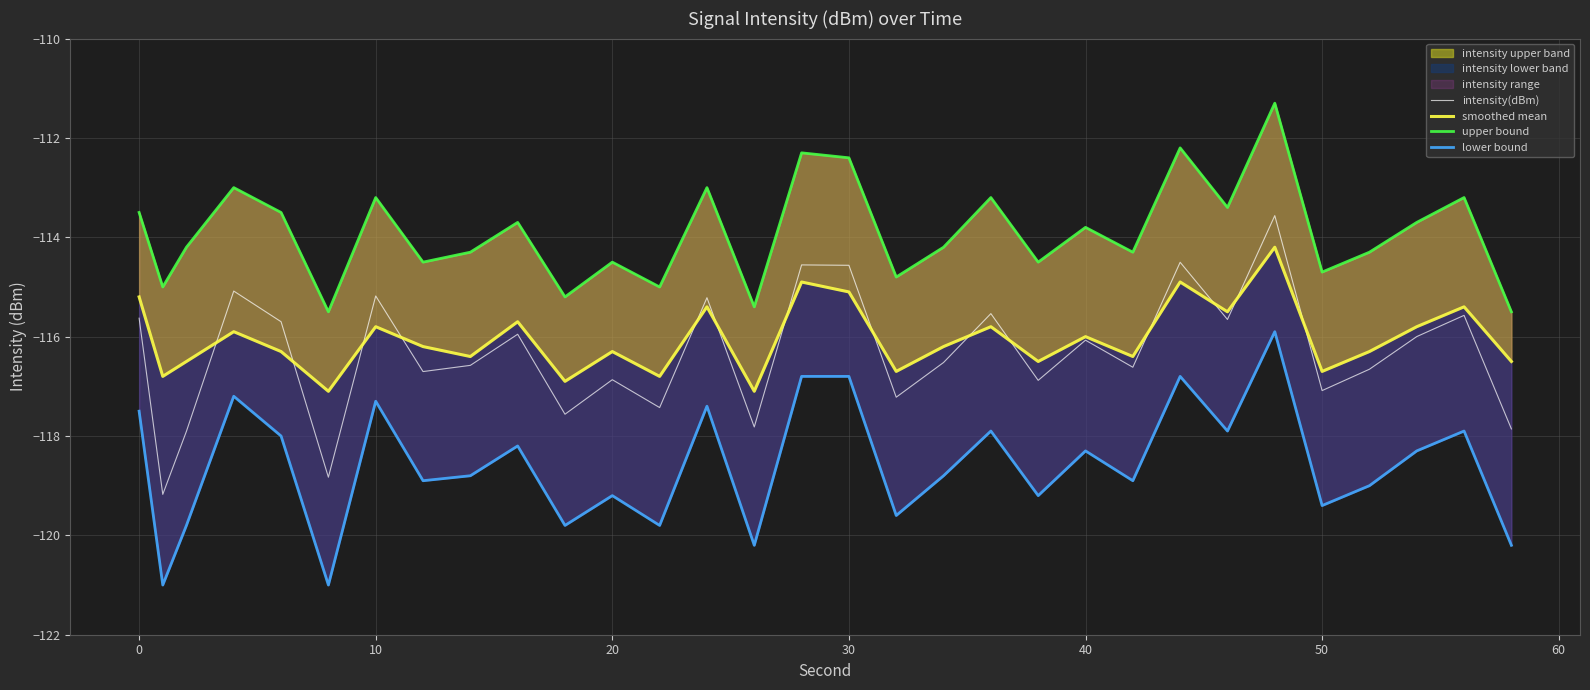

Is it true that smoothed mean equals -50.2 at 27?

False